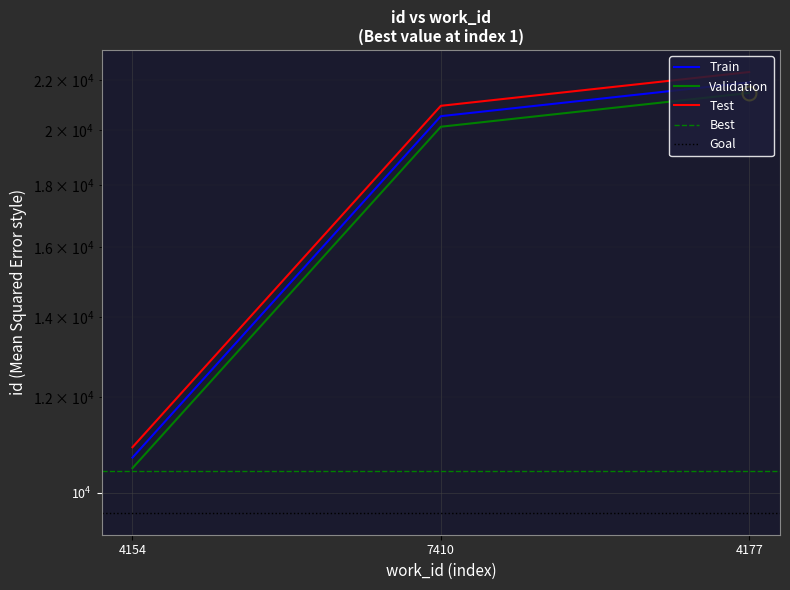

Read the Test value at 4154.

10909.9